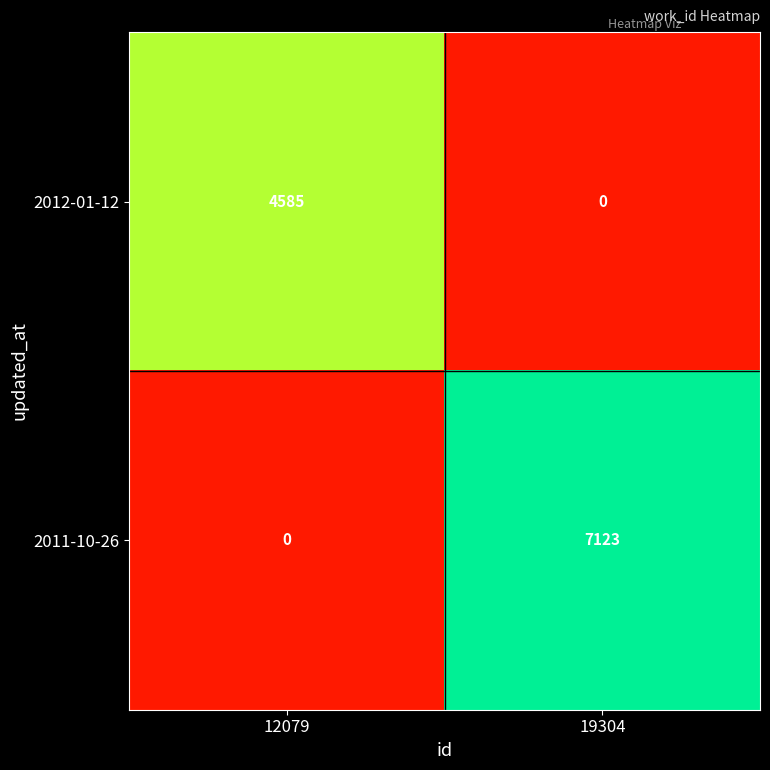

What is the approximate value of 2012-01-12 at 12079?

4585